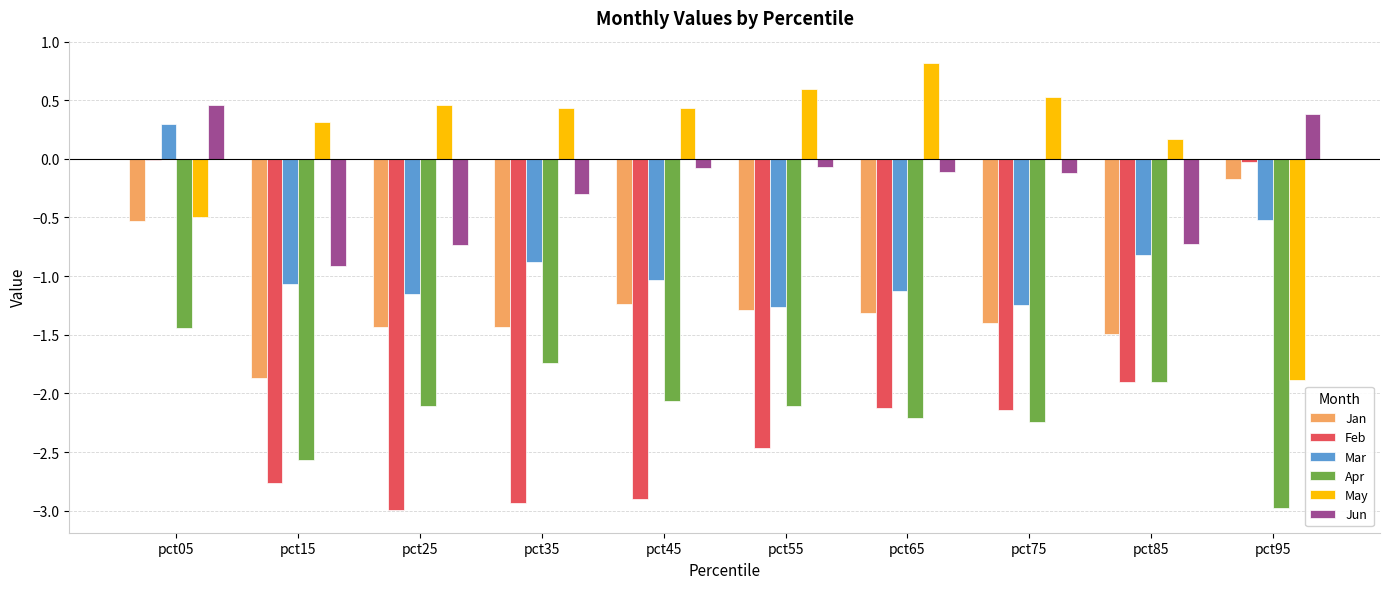

How many negative values does the Jun series have?

8